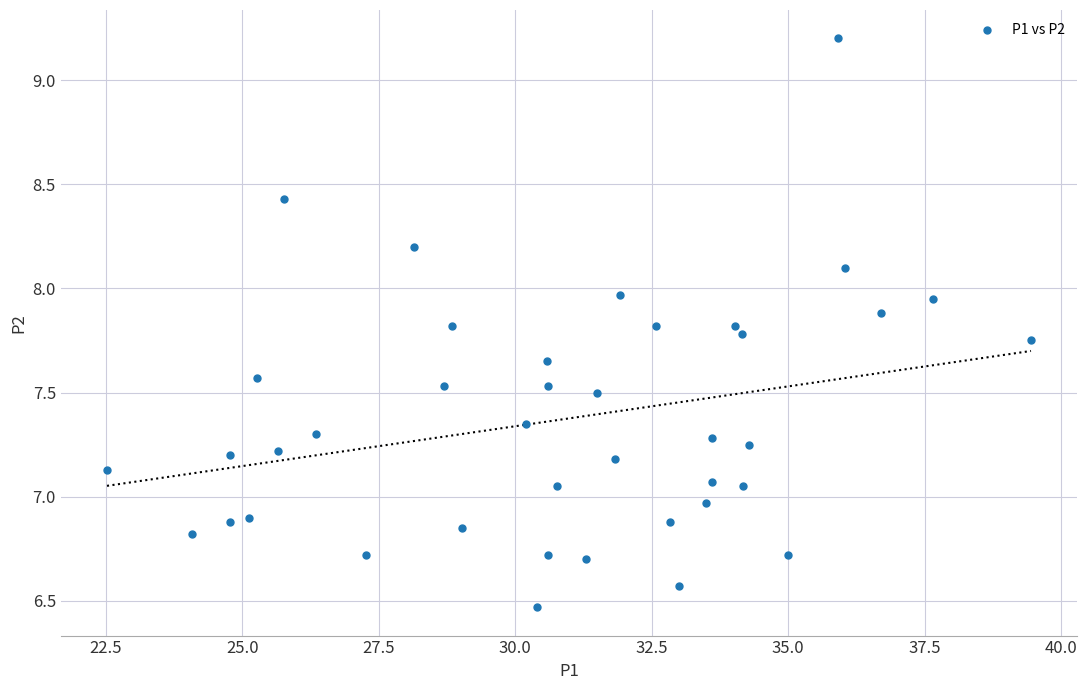

What is the range of Y values (max minus min)?

2.7